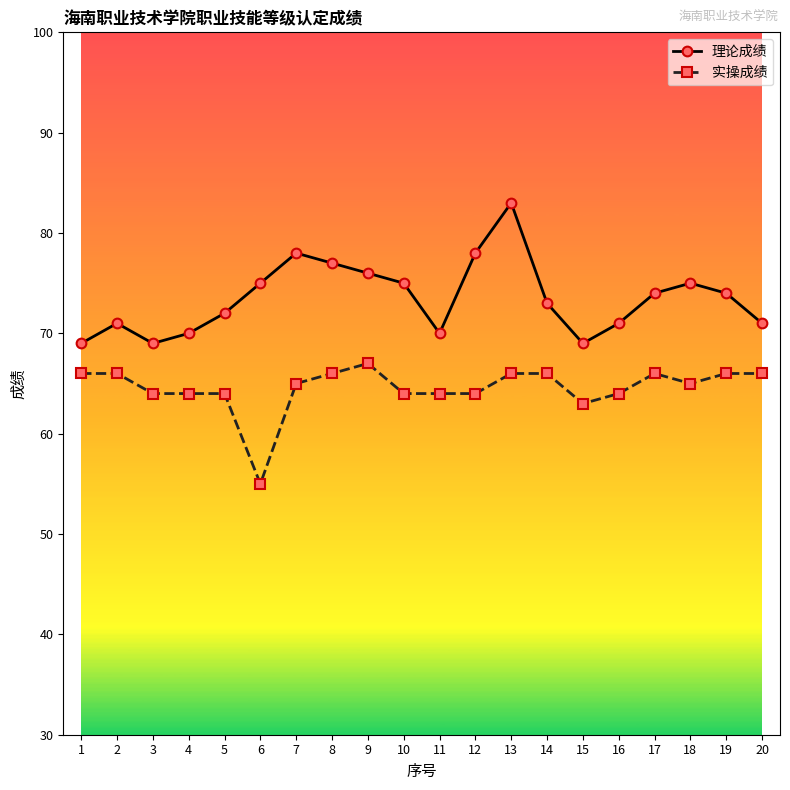

At which label does 实操成绩 reach its minimum?

6